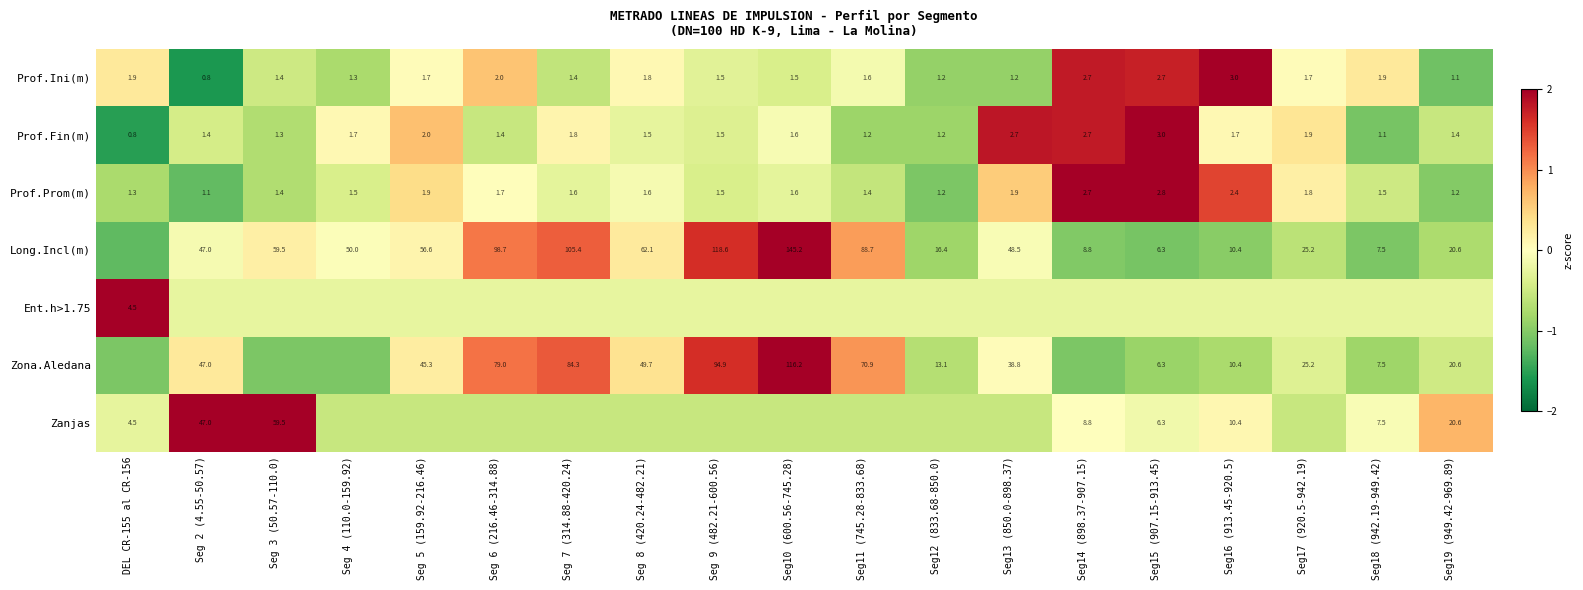

At which category does the chart reach its minimum across all series?

Seg 2 (4.55-50.57)